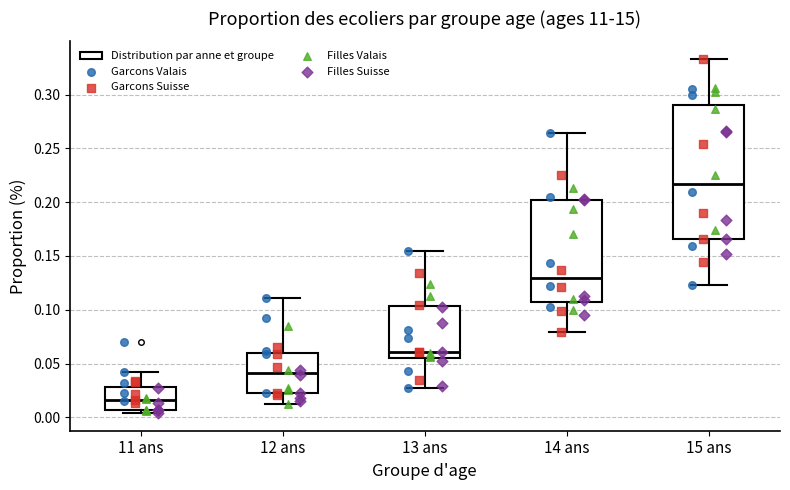

Reading left to right, transcribe this box plot: for each box, give where its median line is, the range the box spans, and where its two whiskers end, as read against the y-axis. The values are not printed on the chart, so give them approximately, as read against the axis.

11 ans: median 0.015, box 0.005 to 0.030, whiskers 0.005 (just below the box's lower edge) to 0.040
12 ans: median 0.040, box 0.025 to 0.060, whiskers 0.010 to 0.110
13 ans: median 0.060, box 0.055 to 0.105, whiskers 0.025 to 0.155
14 ans: median 0.130, box 0.110 to 0.200, whiskers 0.080 to 0.265
15 ans: median 0.215, box 0.165 to 0.290, whiskers 0.125 to 0.335